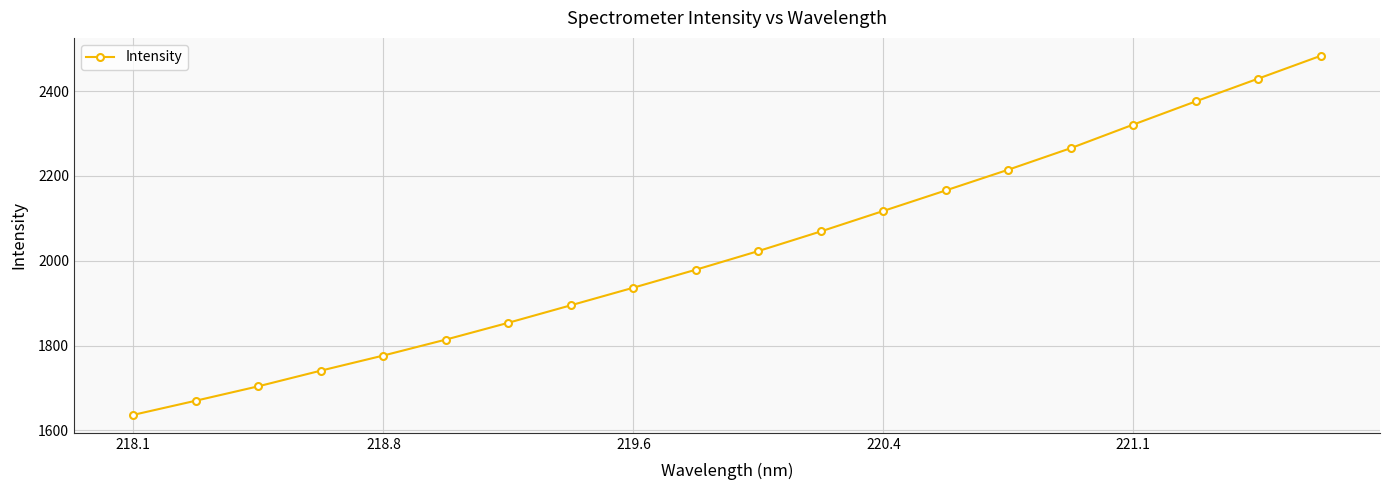

True or false: the data has more than 2 interior local peaks.

False